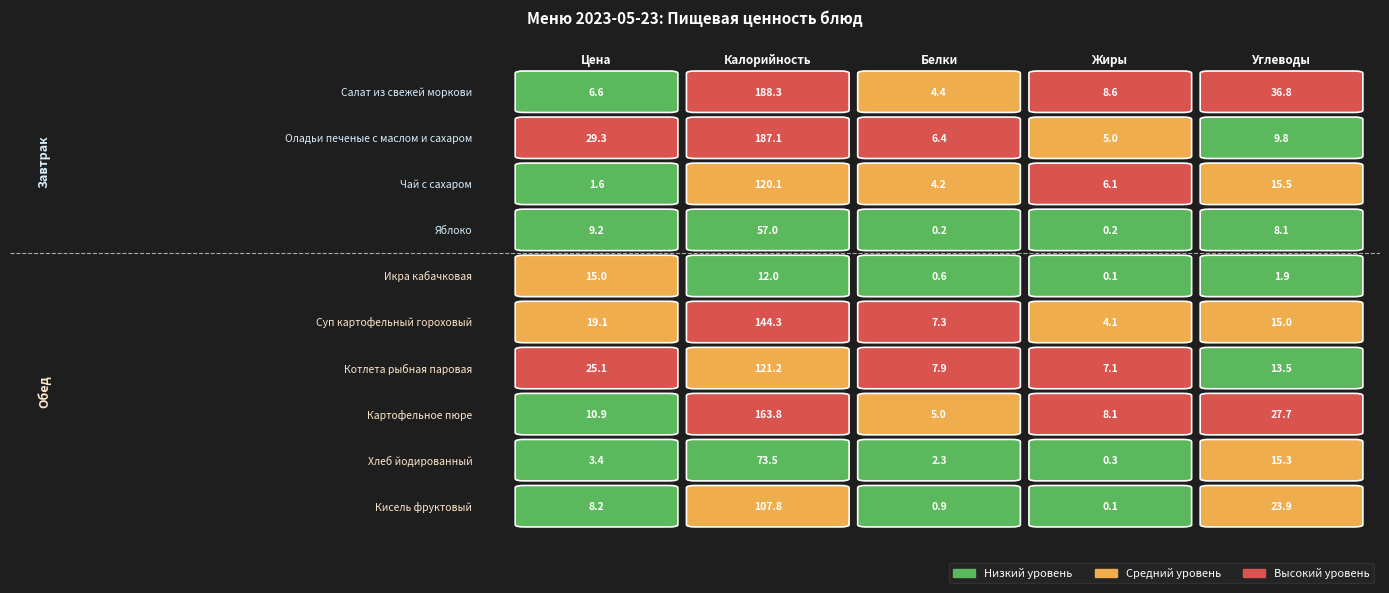

What is the highest value of the Икра кабачковая series?

15.0